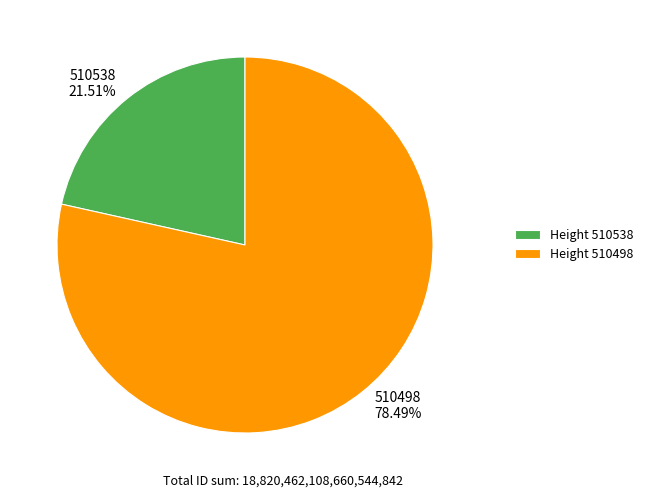

Does any single category account for the majority?

Yes